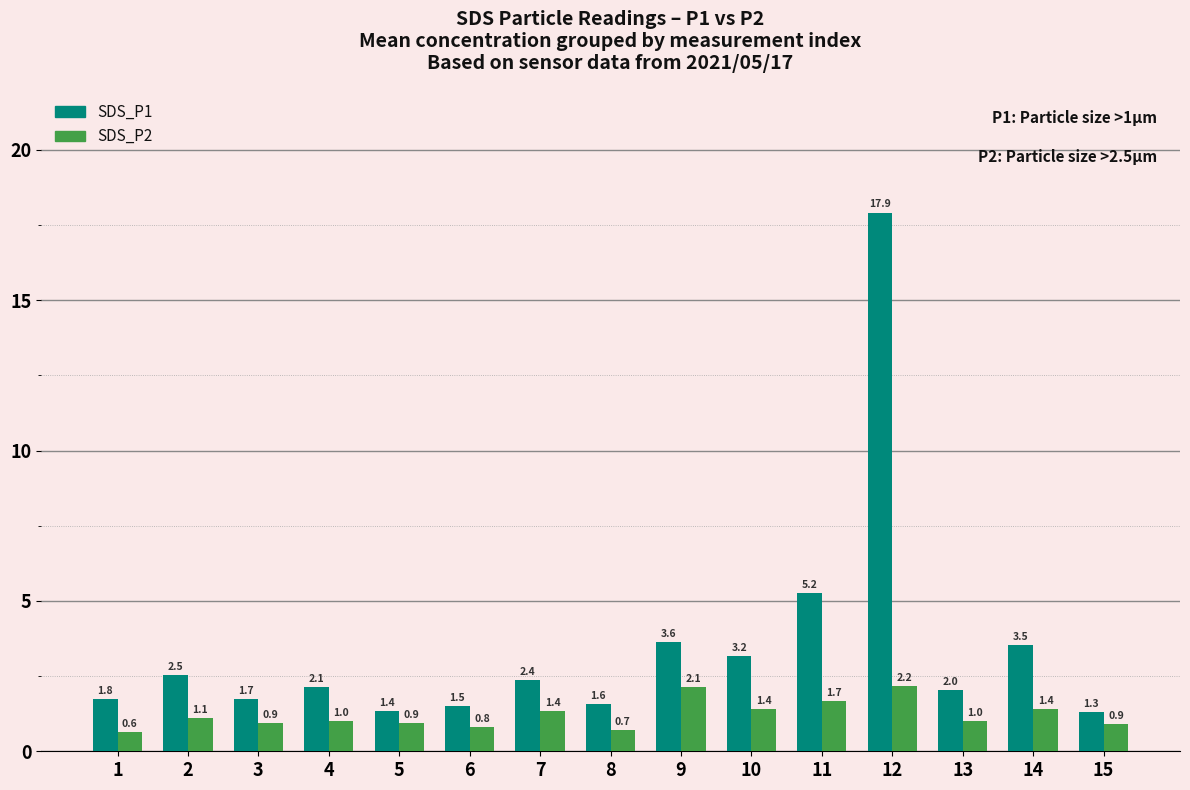

What is the maximum value shown in the chart?

17.9